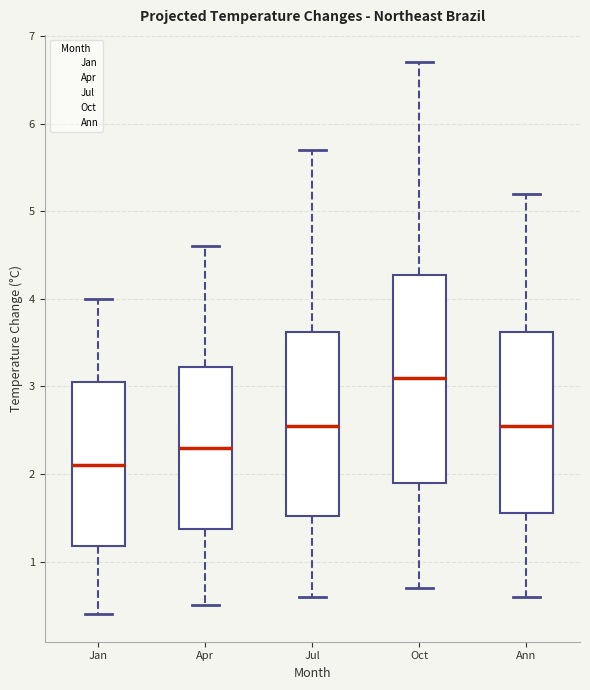

Where is the lower edge of the box for Jul on the y-axis? The values are not printed on the chart, so give them approximately, as read against the axis.

1.5